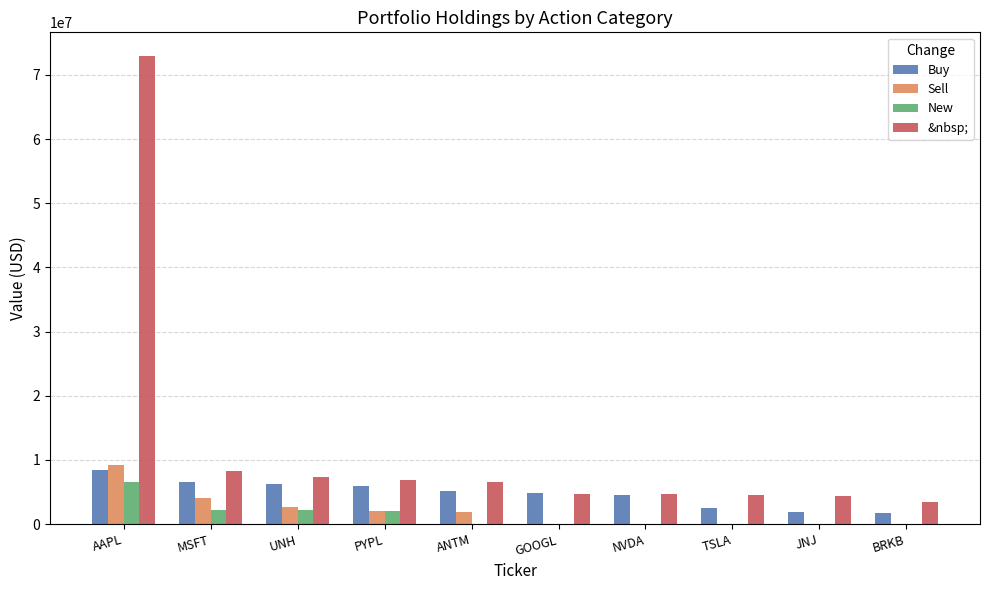

Read the &nbsp; value at ANTM.

6520000